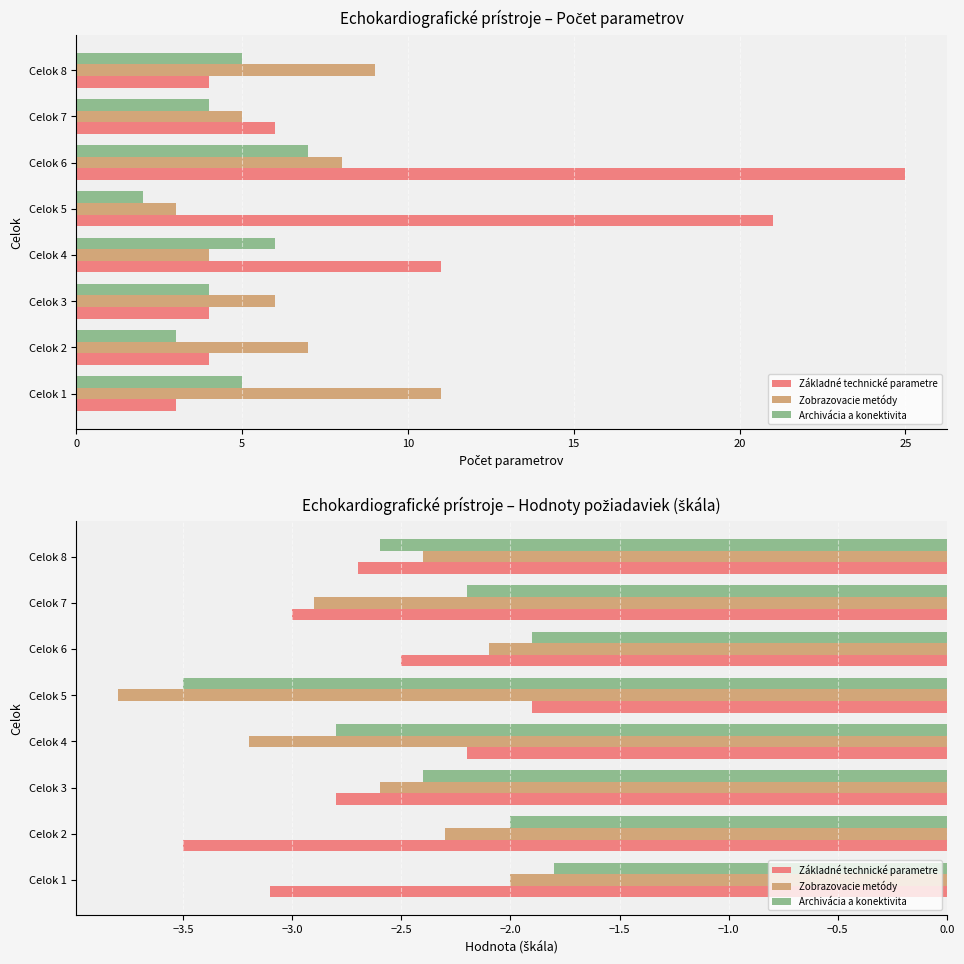

How many groups of bars are there?

8